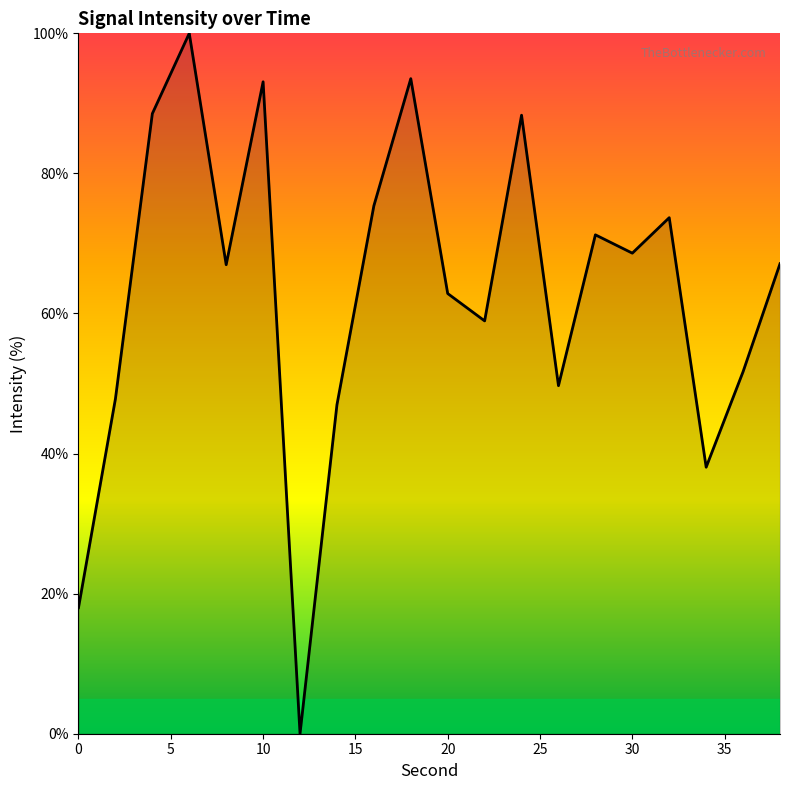

What is the difference between the maximum and minimum values?

100.0